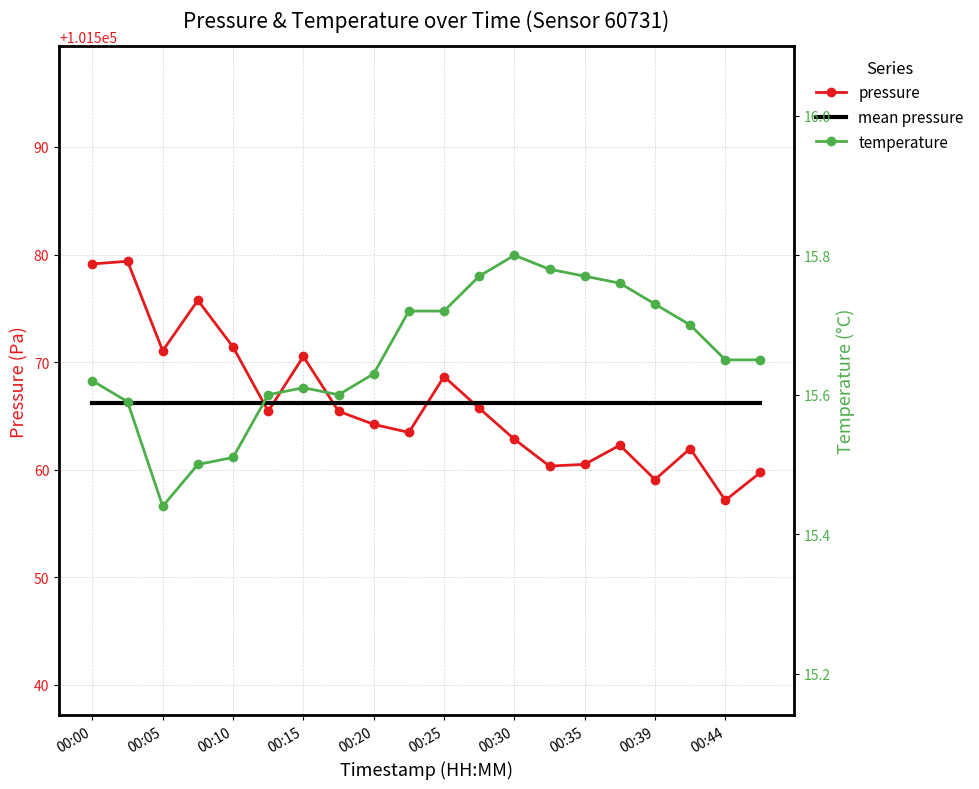

Which series has the largest total across all categories?

pressure